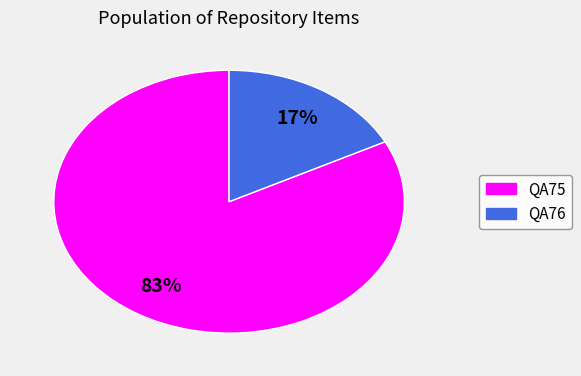

Which slice is the smallest?

QA76